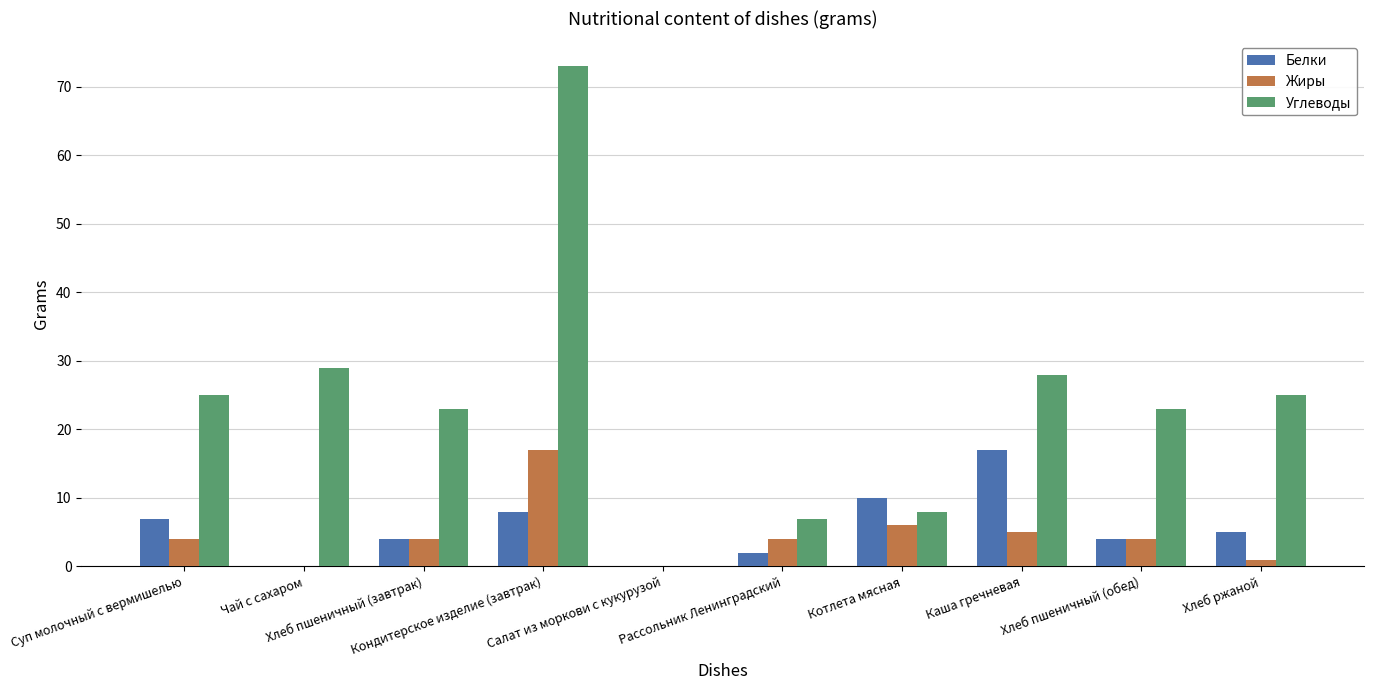

What is the sum of all Белки values?

57